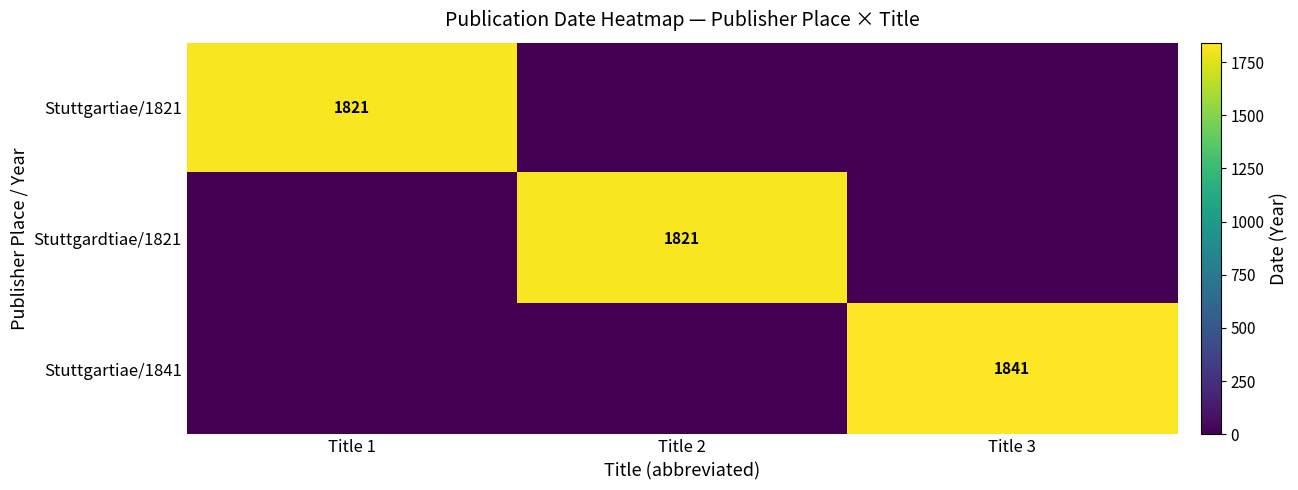

Which label corresponds to the smallest value in the chart?

Title 2